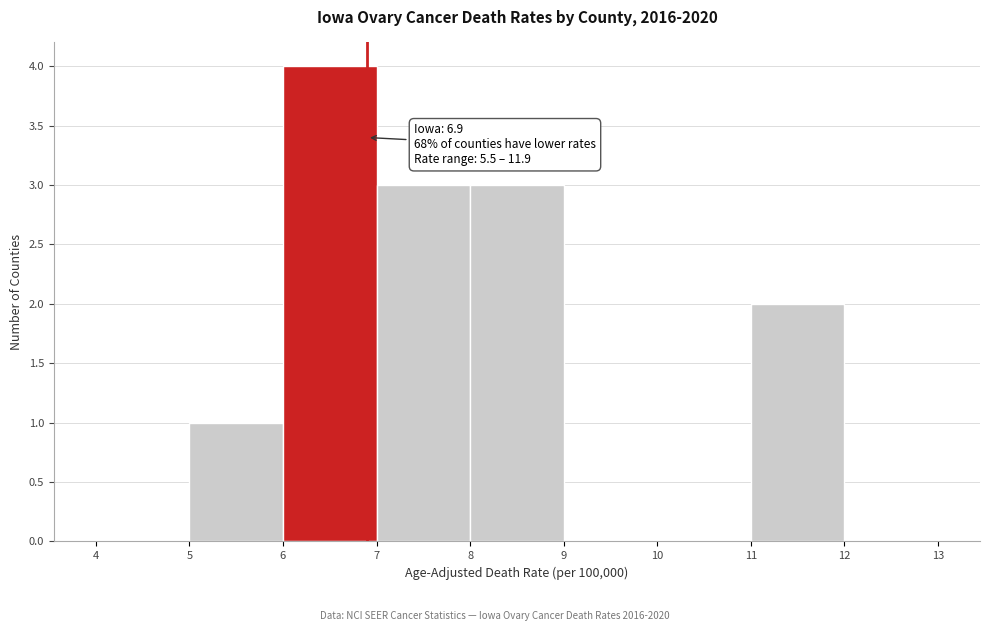

Which range on the x-axis has the tallest bar?

6 to 7